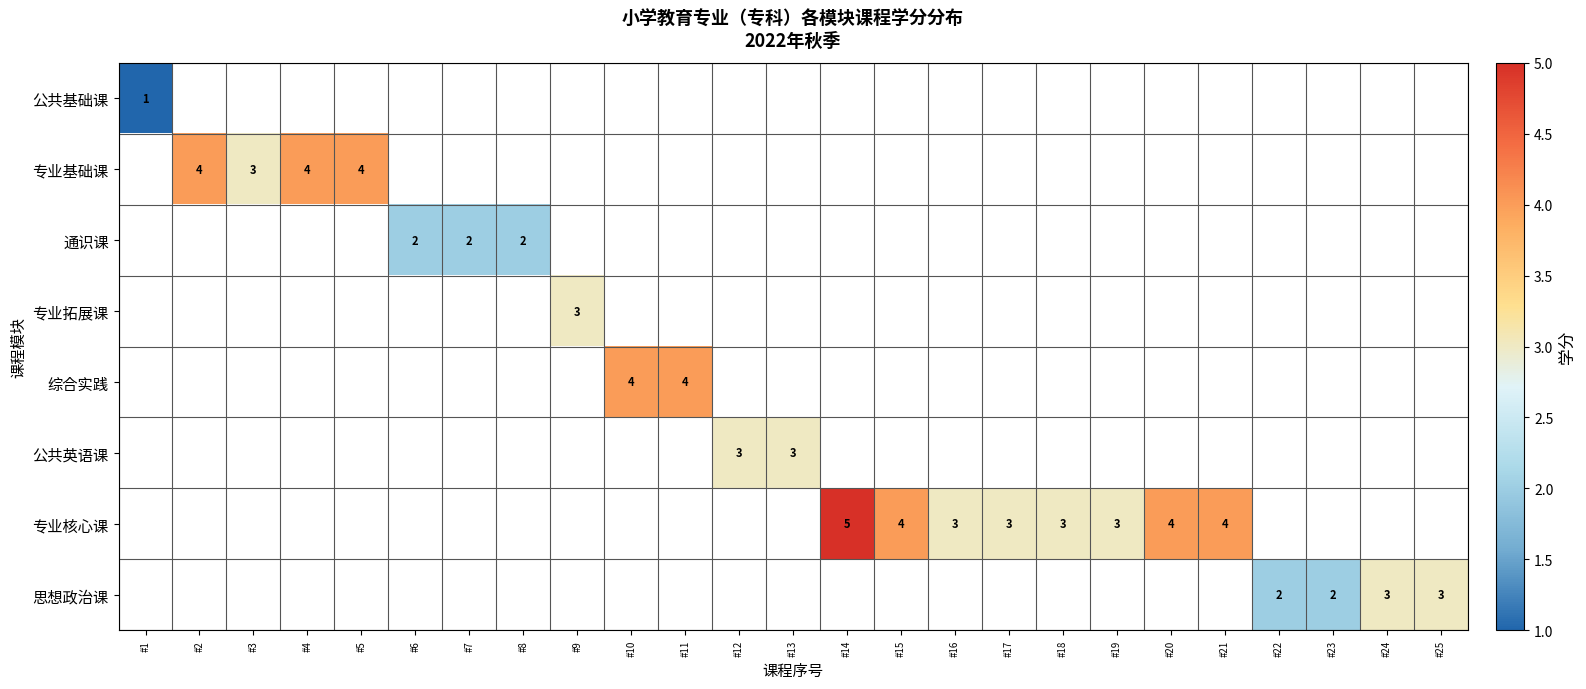

The value of 思想政治课 at #25 is 4. True or false?

False